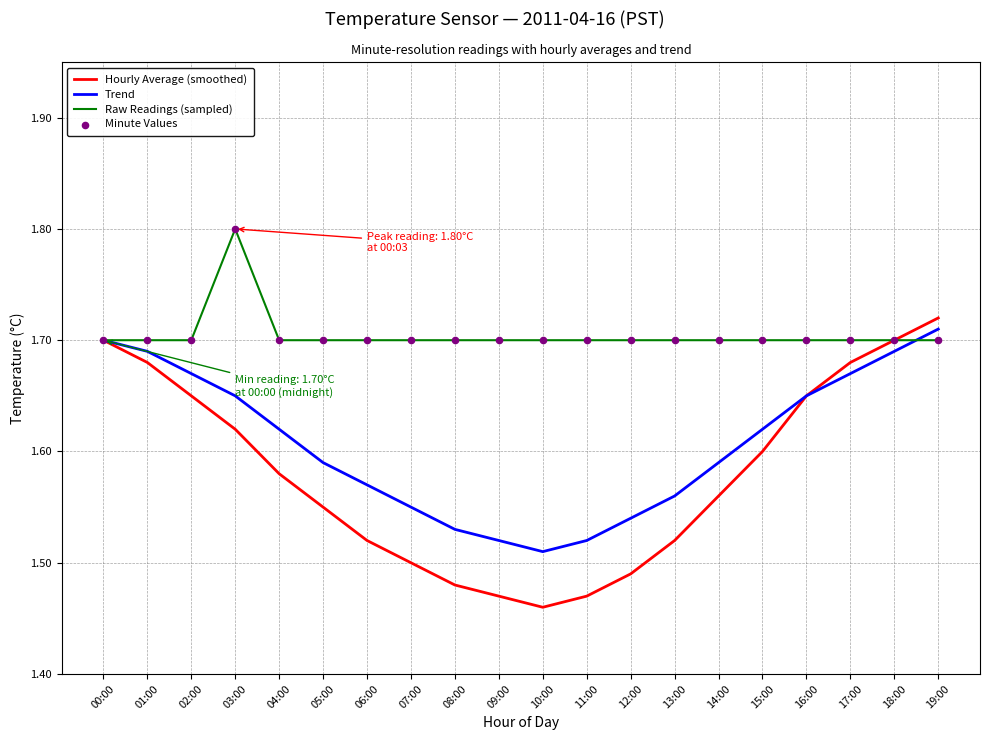

At which category is the sum across all series the highest?

19:00